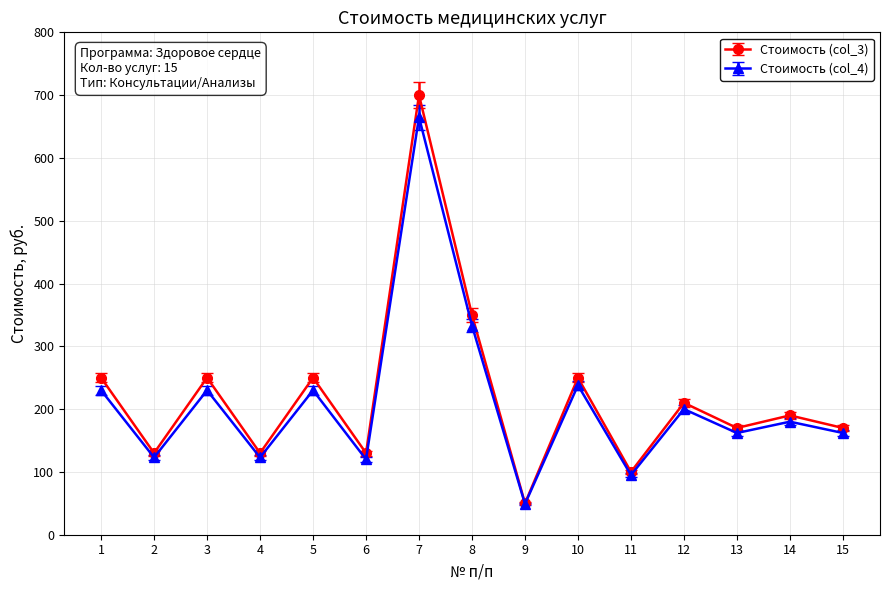

At 12, list the series in order from smallest to largest.

Стоимость (col_4), Стоимость (col_3)